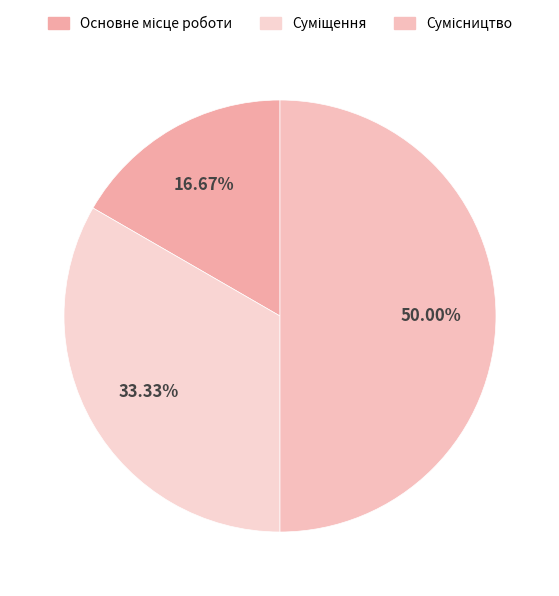

To the nearest percent, what percentage of the pie is Сумісництво?

50%